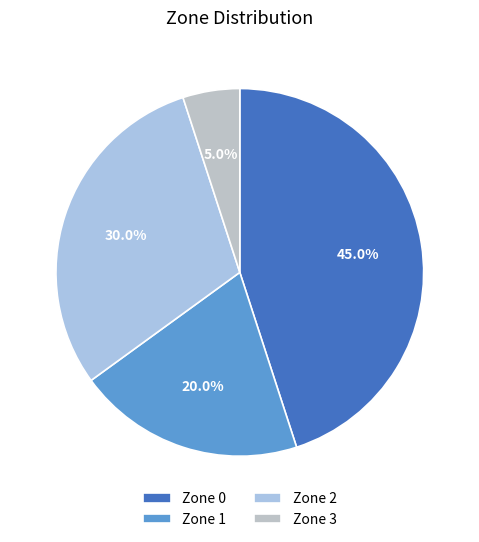

Do Zone 2 and Zone 3 together represent more than half of the pie?

No